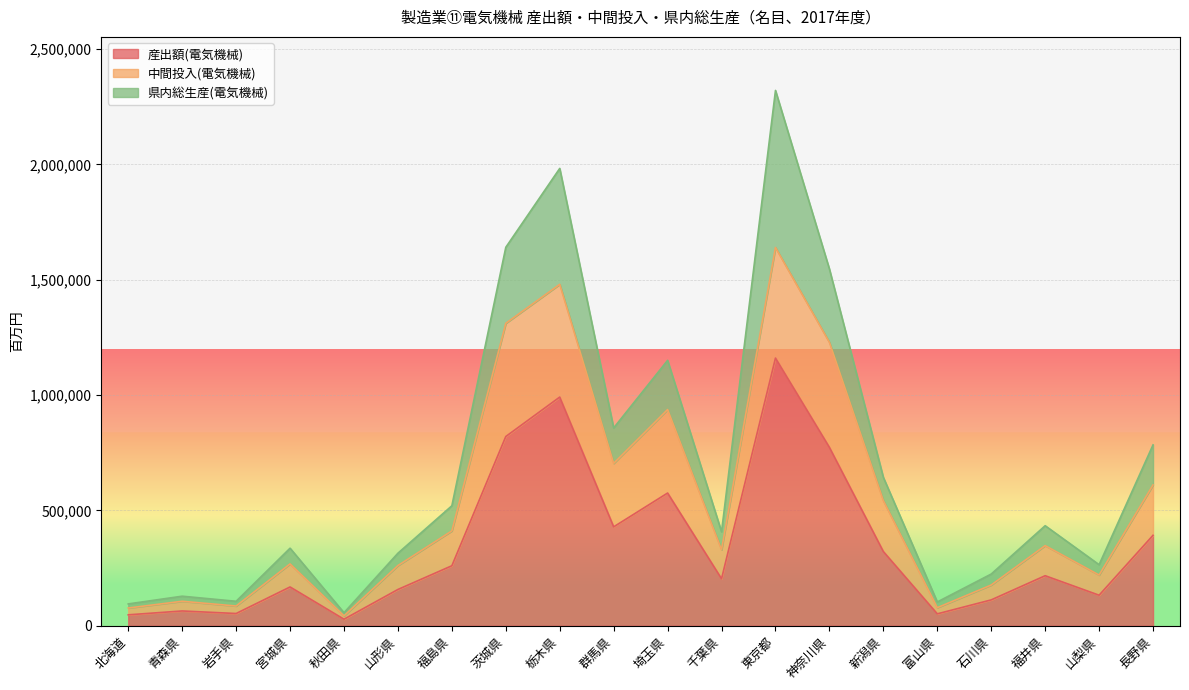

What is the label of the 5th point from the left?

秋田県